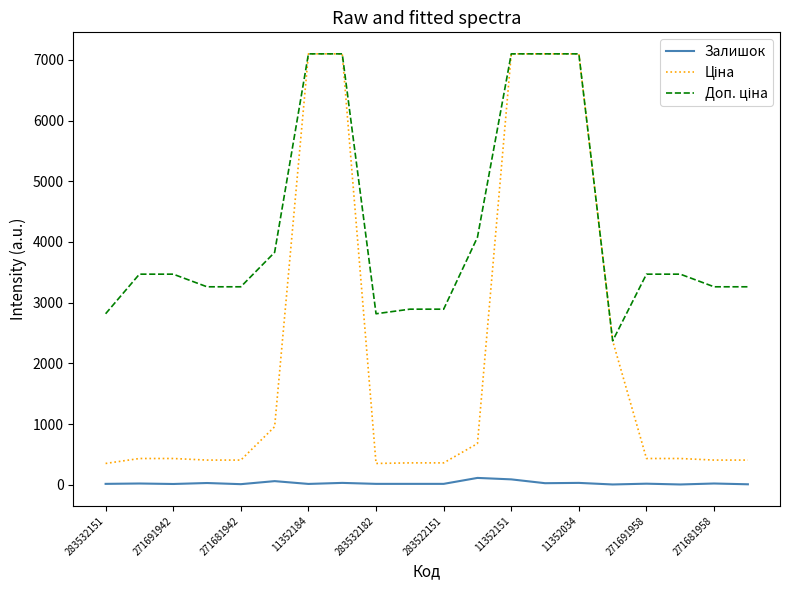

Count the number of categories in the chart.

20